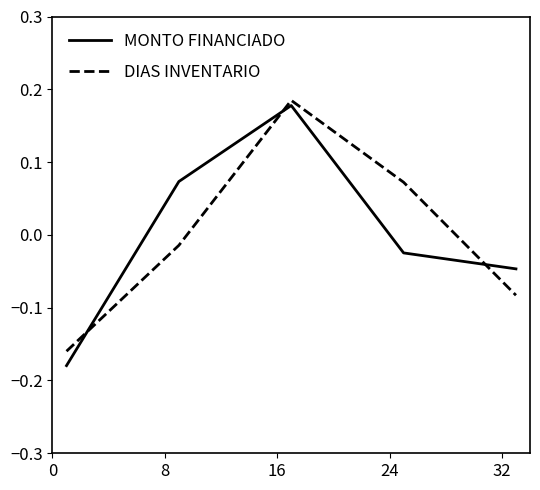

What is the difference between the maximum and minimum values in the DIAS INVENTARIO series?

0.3